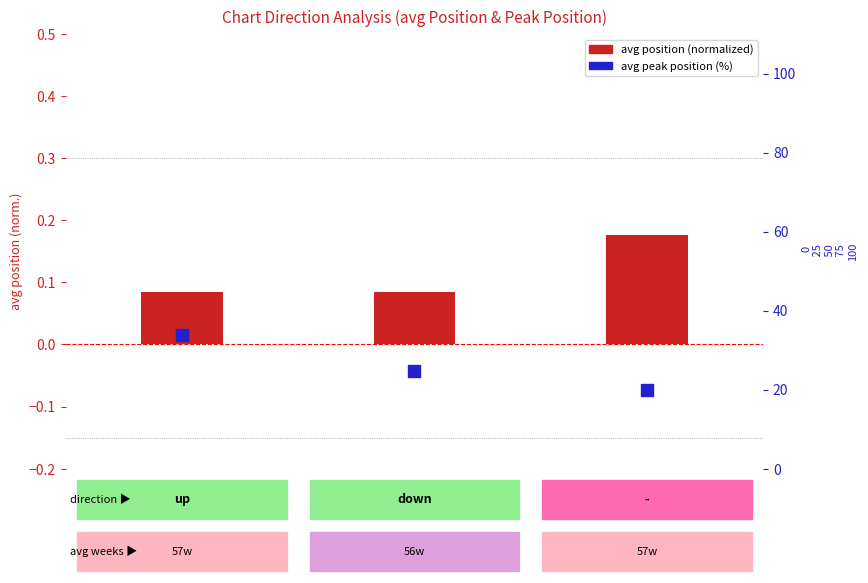

Which series contains the lowest Y value?

avg position (normalized)